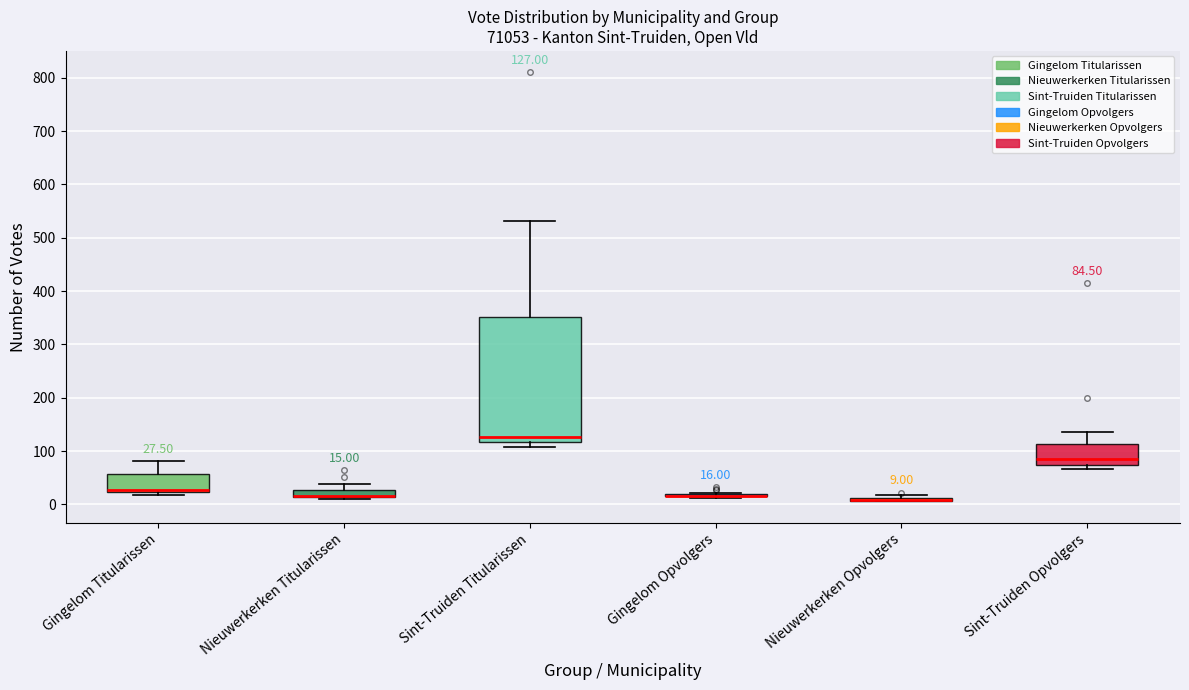

Comparing the boxes themselves (not the whiskers), which one is the tallest?

Sint-Truiden Titularissen